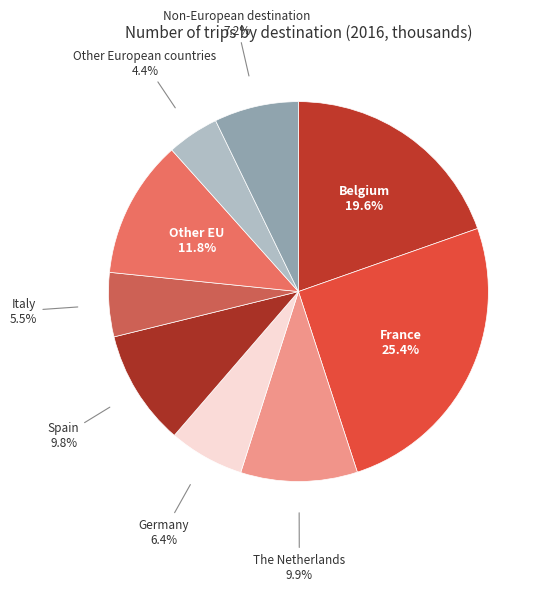

Count the number of slices in the pie.

9